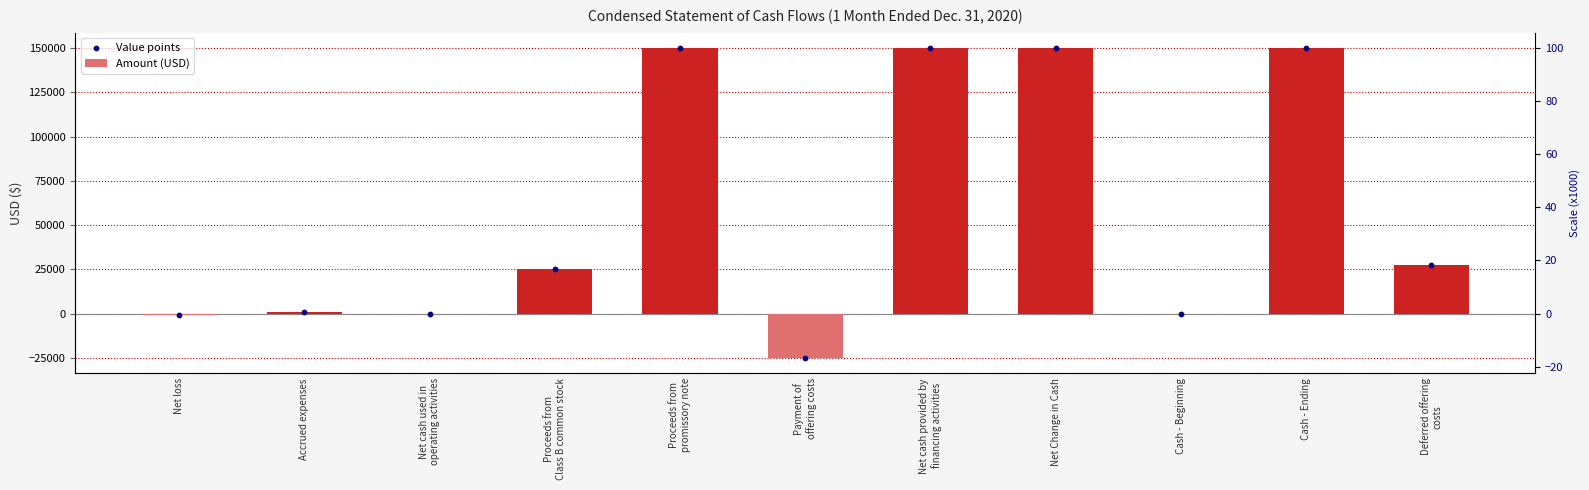

At how many categories does at least one series exceed -14552?

10